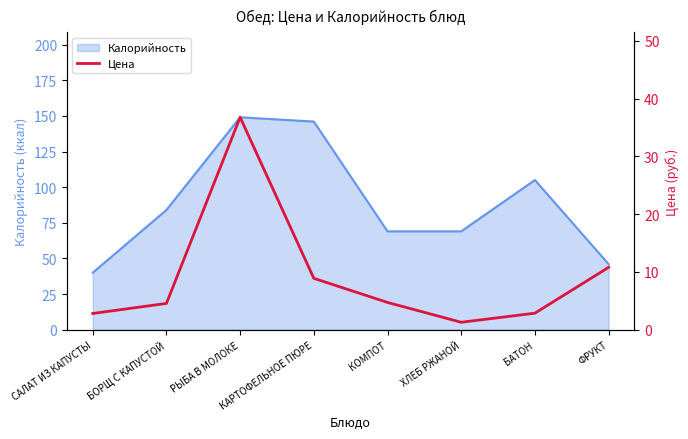

Does the chart display data point markers on the line(s)?

No